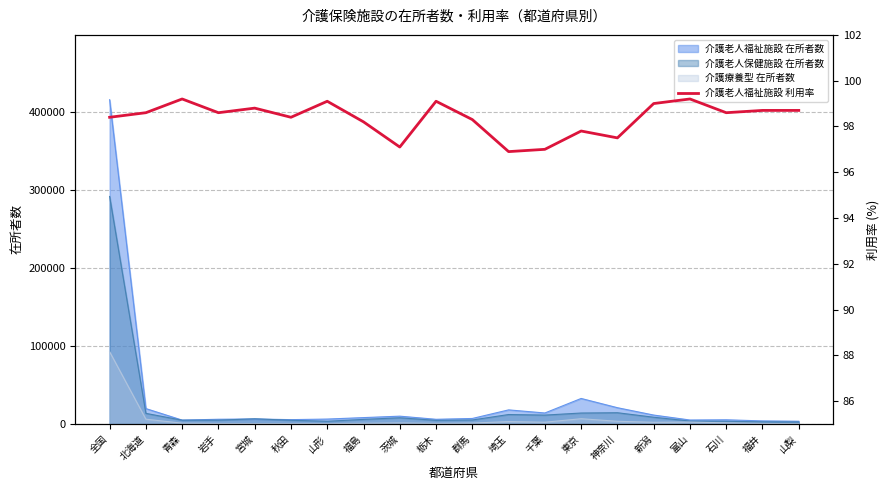

True or false: there are more than 1 points higher than both neighbors.

True